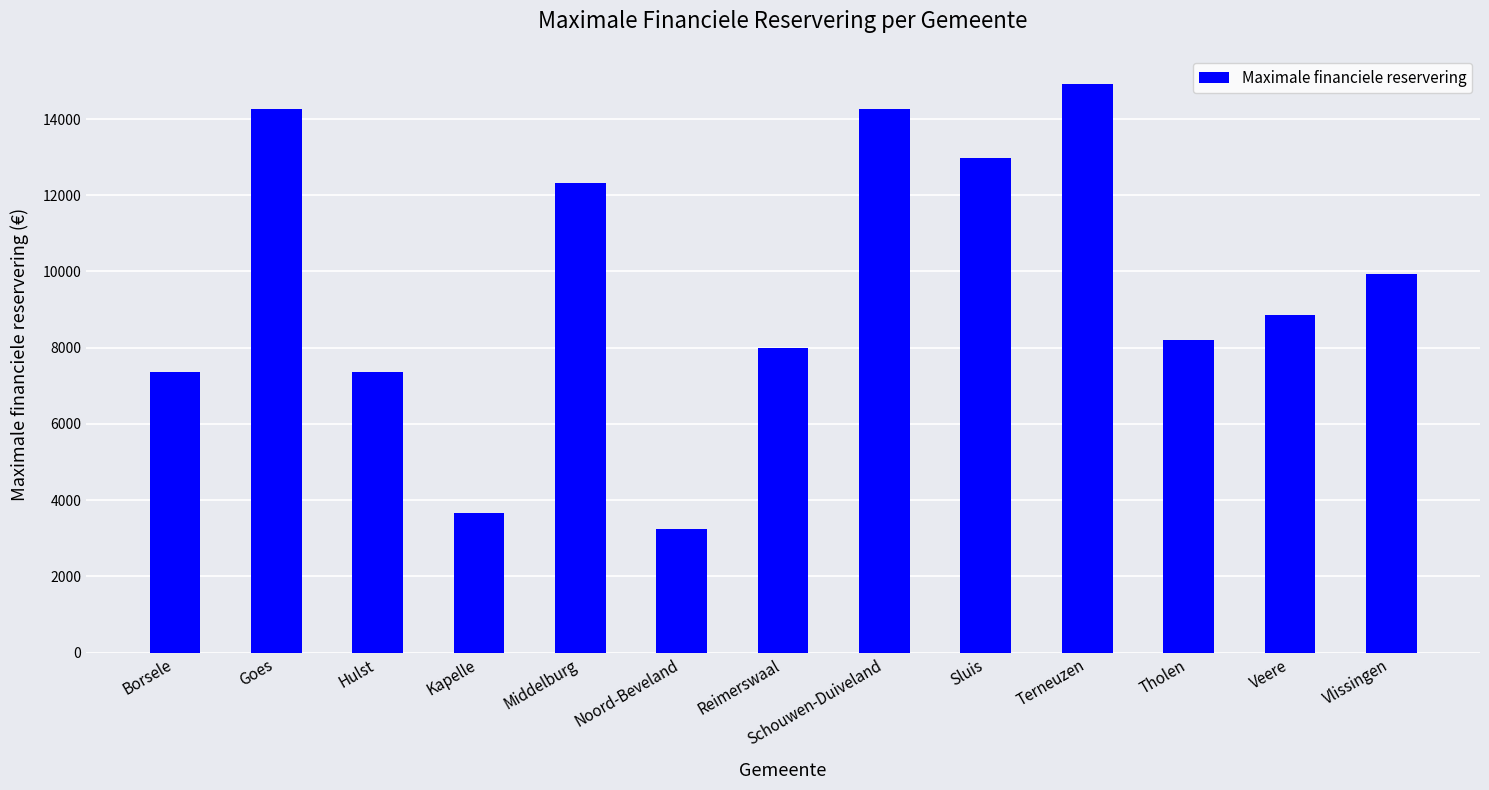

Which category has the highest value across all series?

Terneuzen